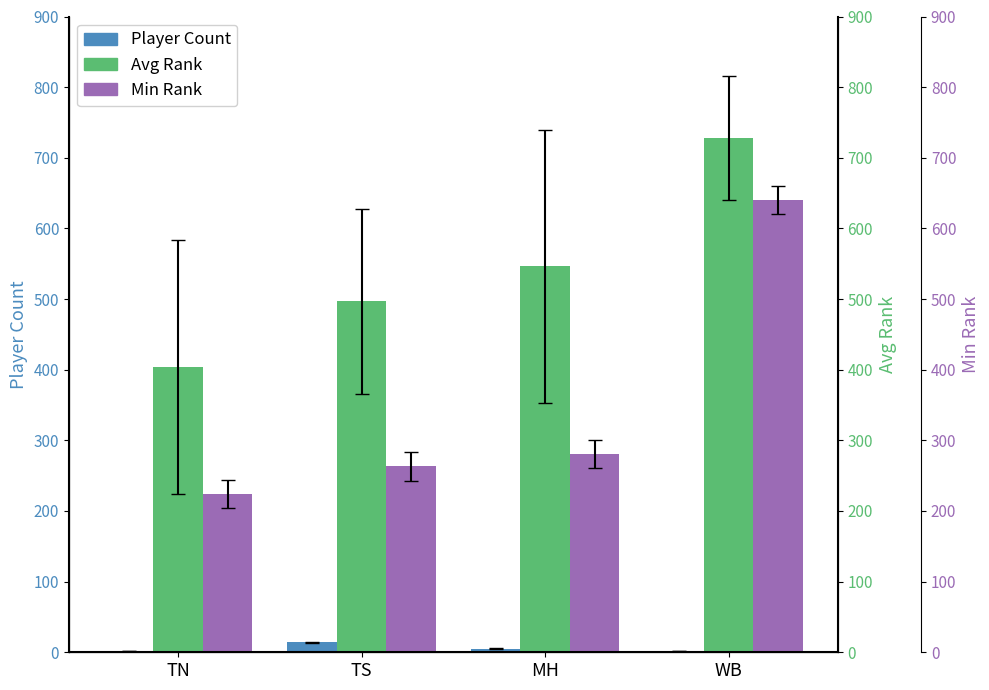

How many groups of bars are there?

4